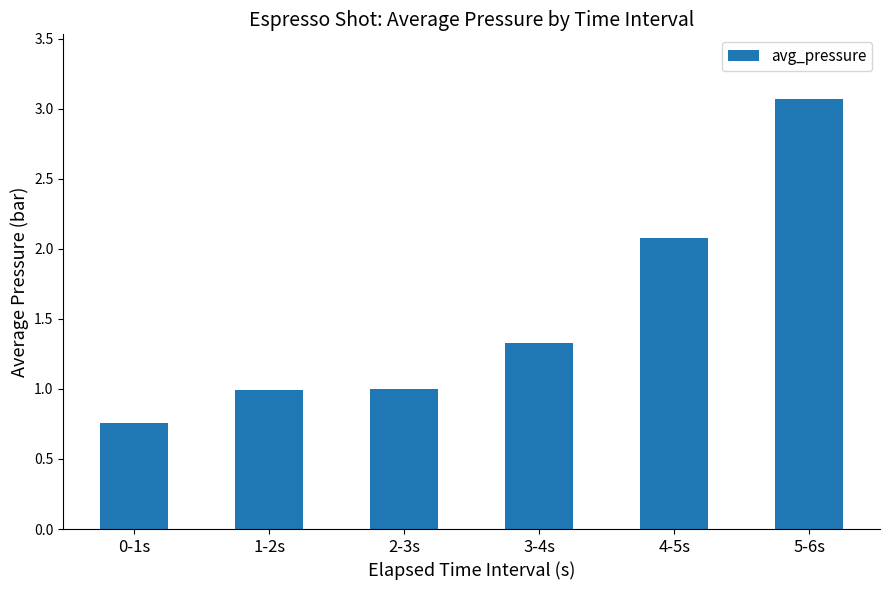

What is the change in value from 0-1s to 4-5s?

+1.3